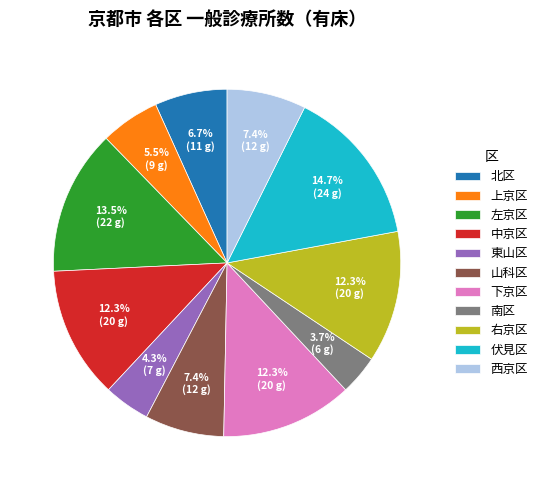

How many slices are in this pie chart?

11